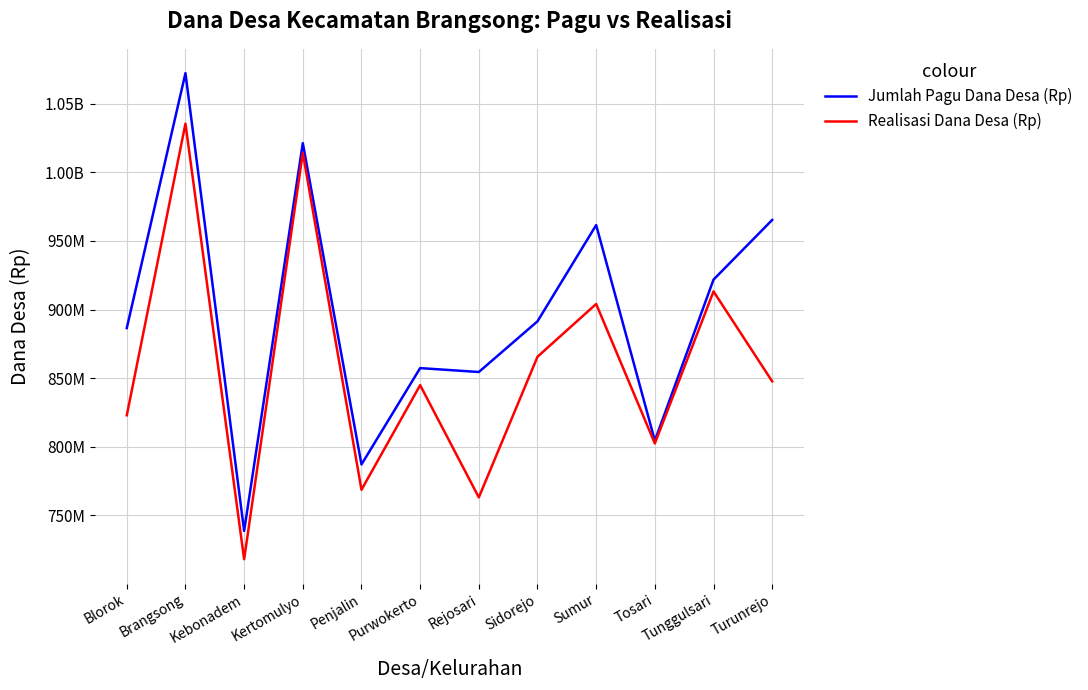

Reading right to left, extract all data points from this chart.

Jumlah Pagu Dana Desa (Rp): 965337000	921812000	804386000	961585000	891415000	854444000	857304000	787045000	1021331000	738548000	1072386000	886494000
Realisasi Dana Desa (Rp): 847620000	913216600	802349000	904055900	865583550	763015580	844864200	768569000	1014260908	717939545	1035546700	822894000